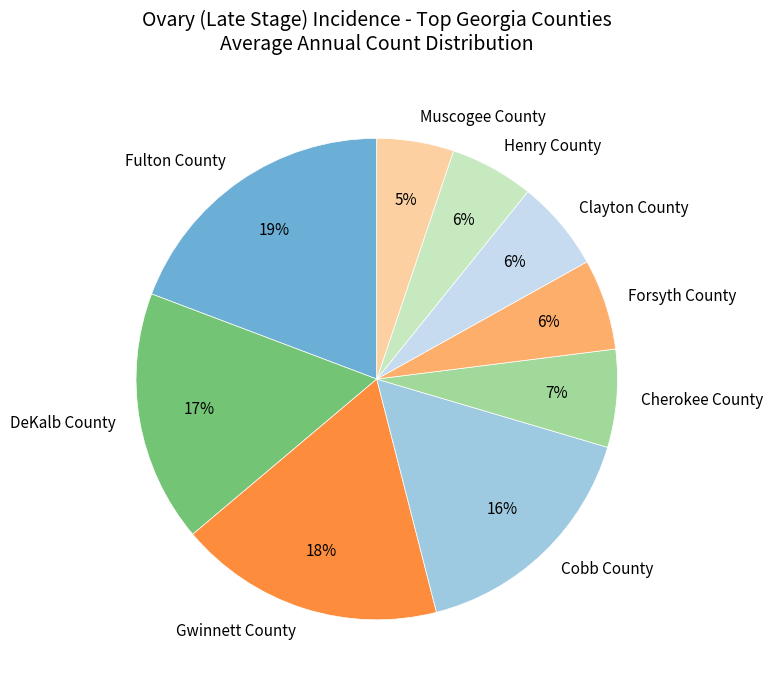

Does Henry County account for over 50% of the chart?

No